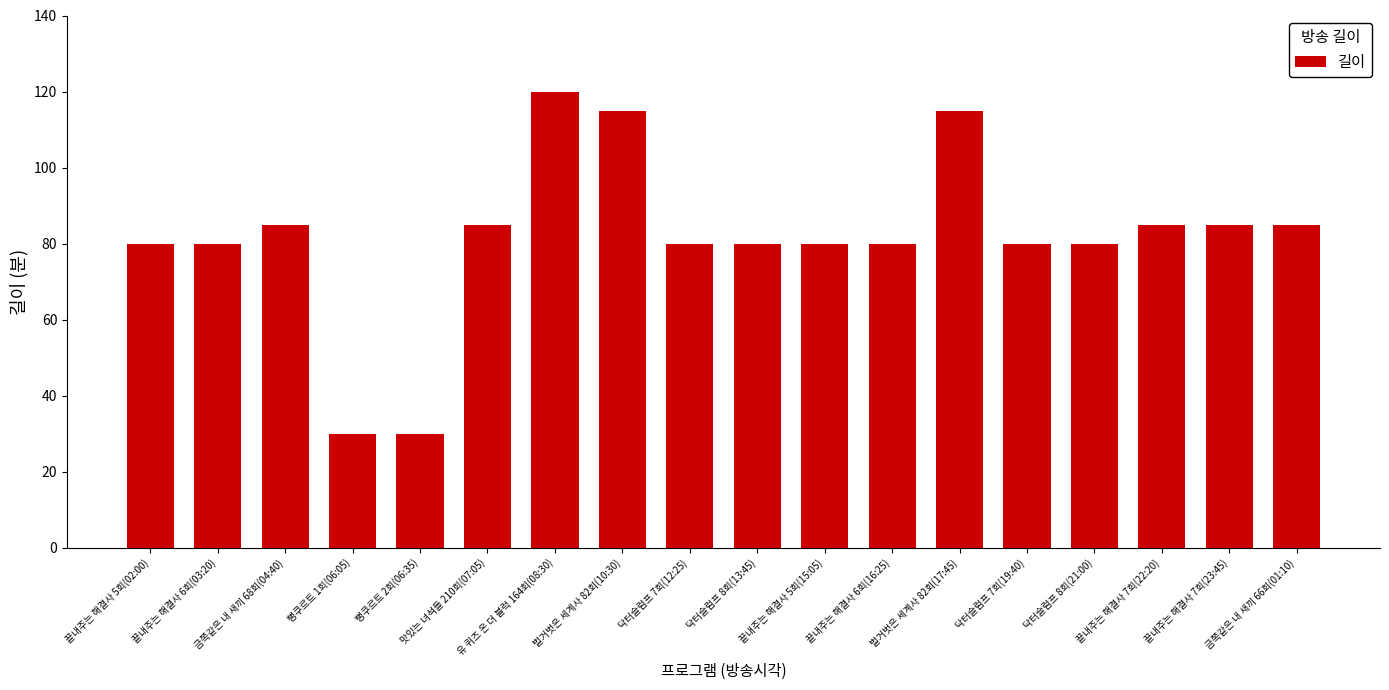

What is the smallest value displayed?

30